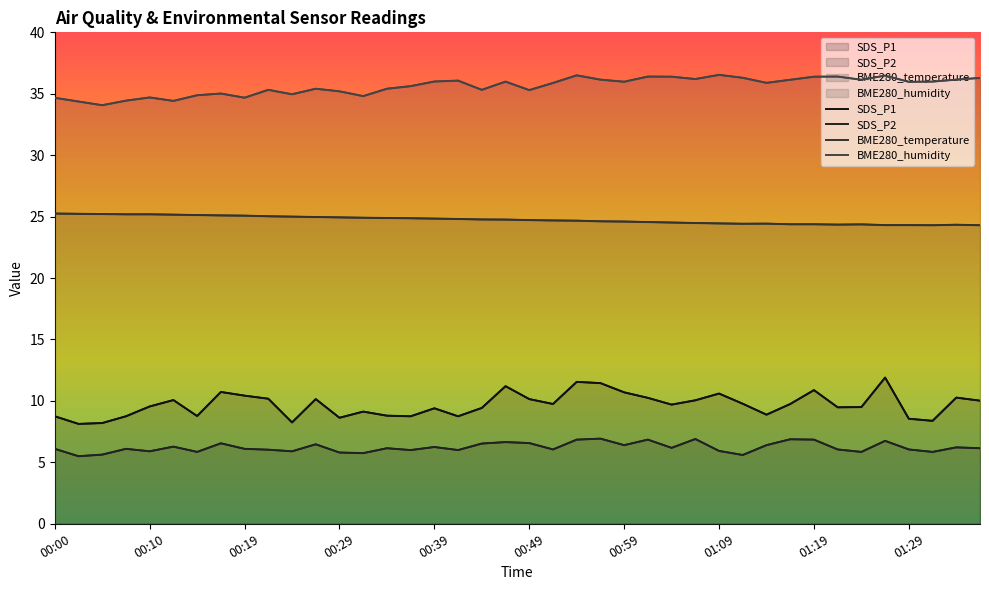

At which category does BME280_humidity reach its first local peak?

00:10